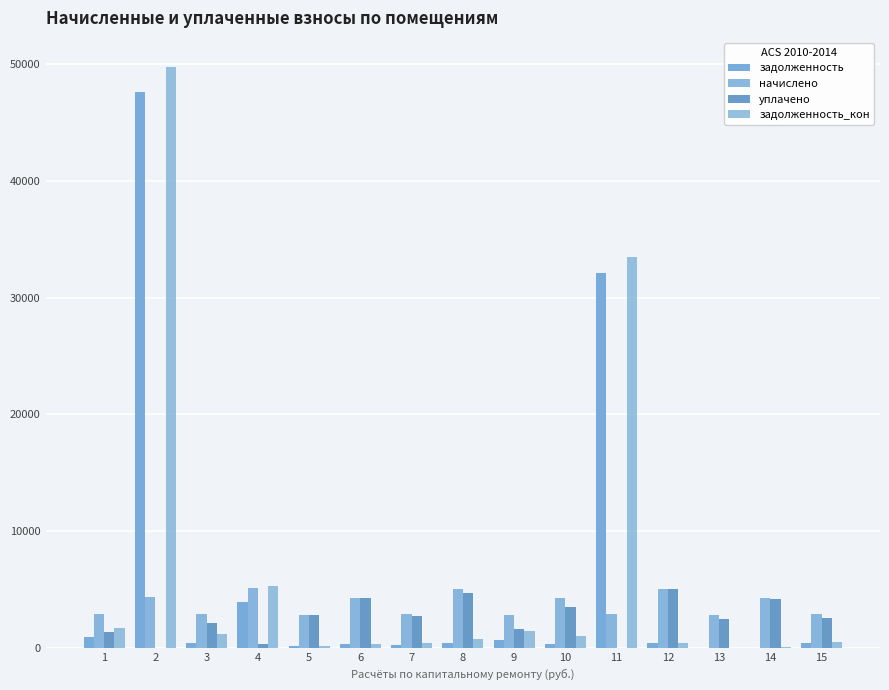

What are all the series names shown in the legend?

задолженность, начислено, уплачено, задолженность_кон